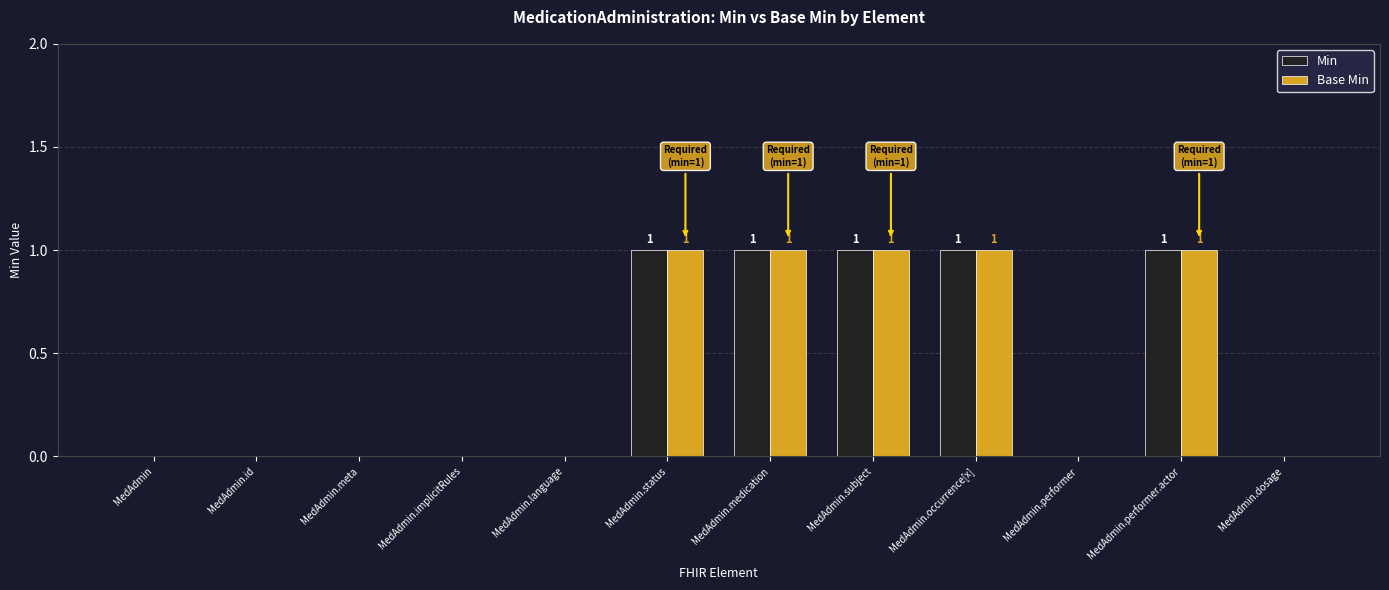

The value of Min at MedAdmin.id is 0. True or false?

True